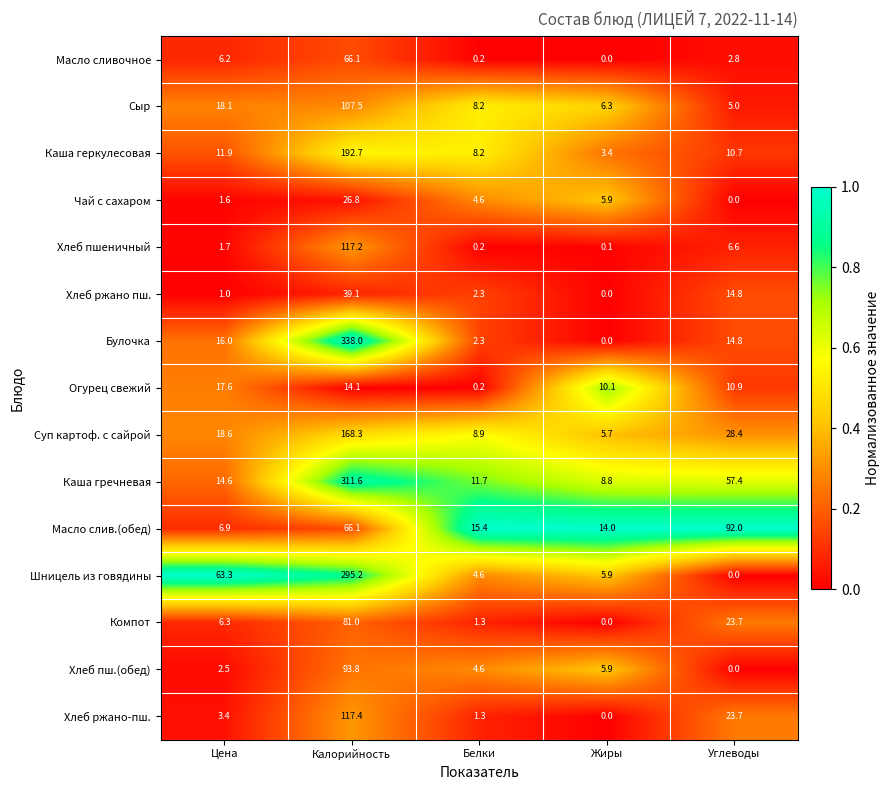

What is the sum of all Булочка values?

371.1